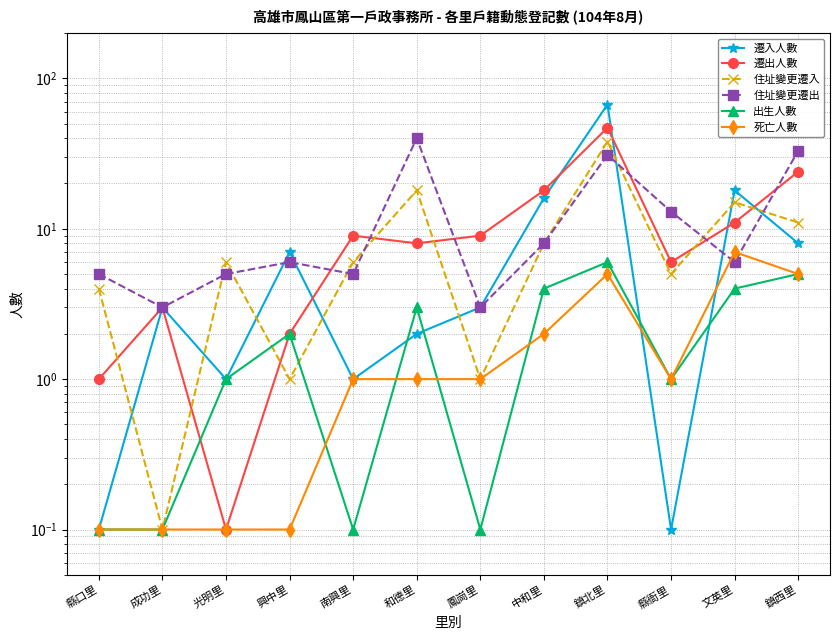

How many distinct data groups are displayed?

6